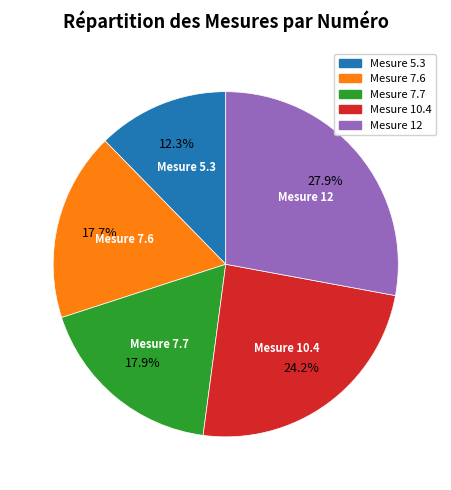

Does any single category account for the majority?

No